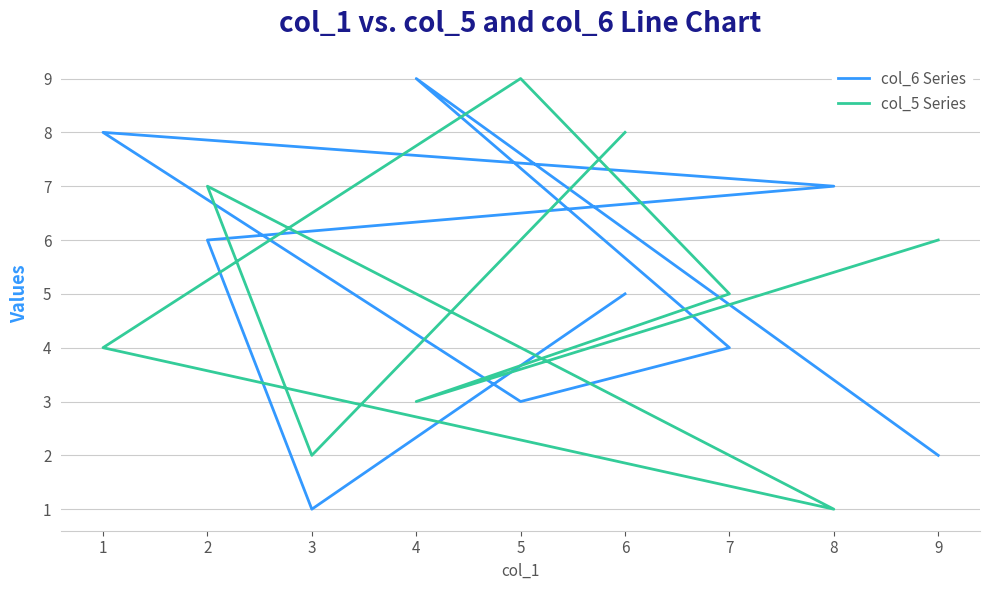

Reading left to right, transcribe all the data shown in this chart.

col_6 Series: 2	9	4	3	8	7	6	1	5
col_5 Series: 6	3	5	9	4	1	7	2	8